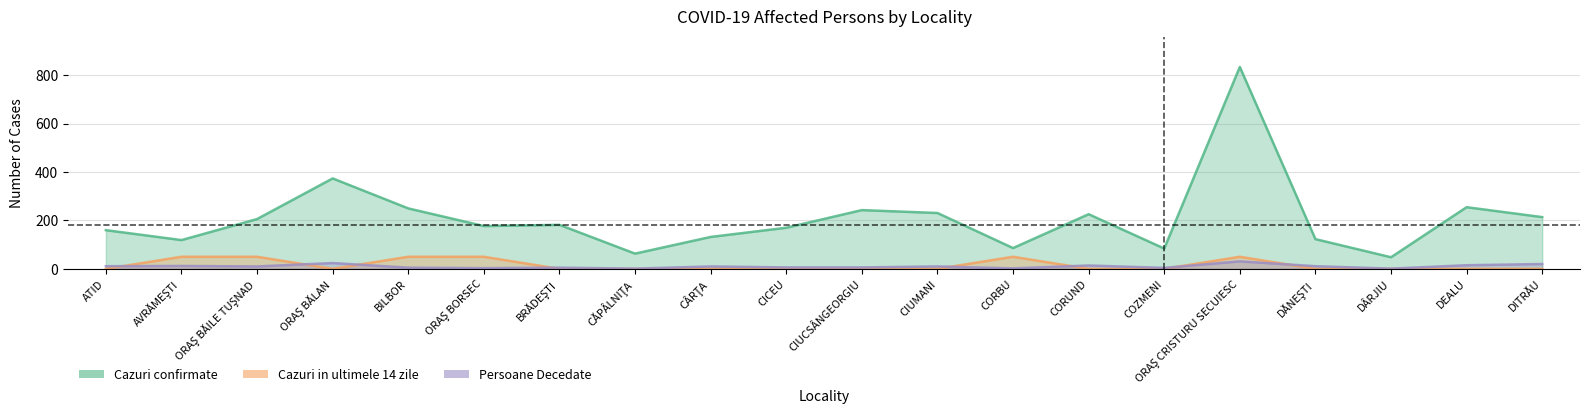

What is the label of the 19th point from the left?

DEALU